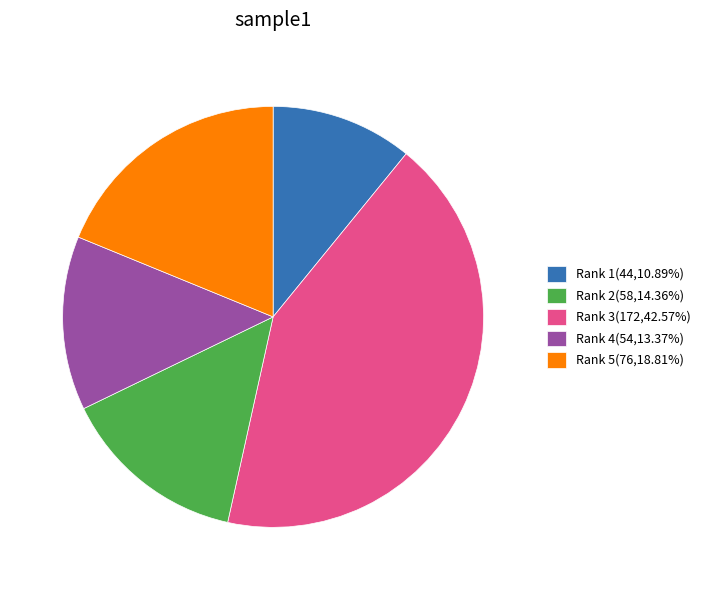

Do Rank 4(54,13.37%) and Rank 1(44,10.89%) together represent more than half of the pie?

No